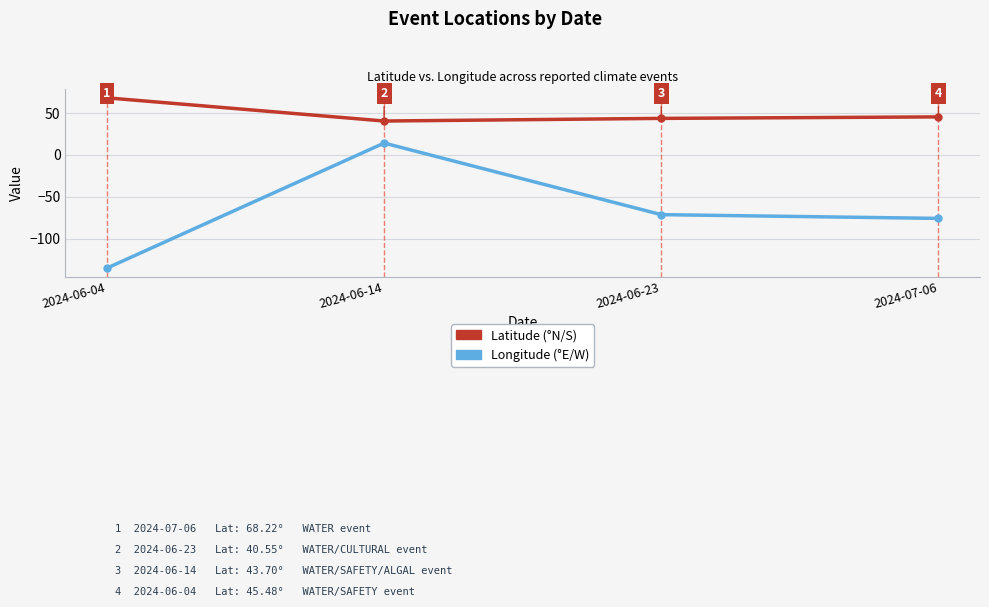

At which category is the sum across all series the highest?

2024-06-14